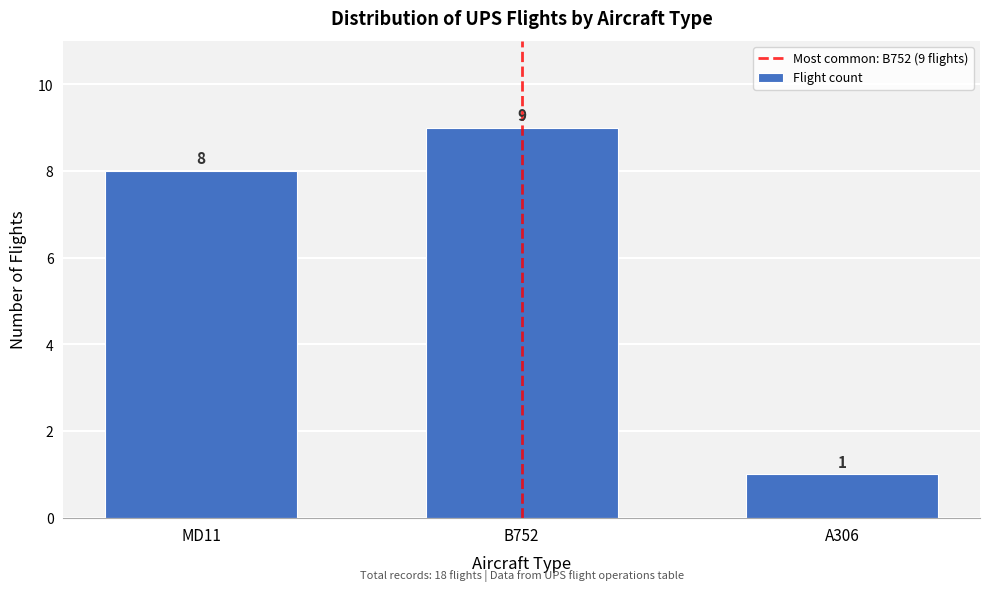

Reading left to right, list all the values displayed in this chart.

8	9	1